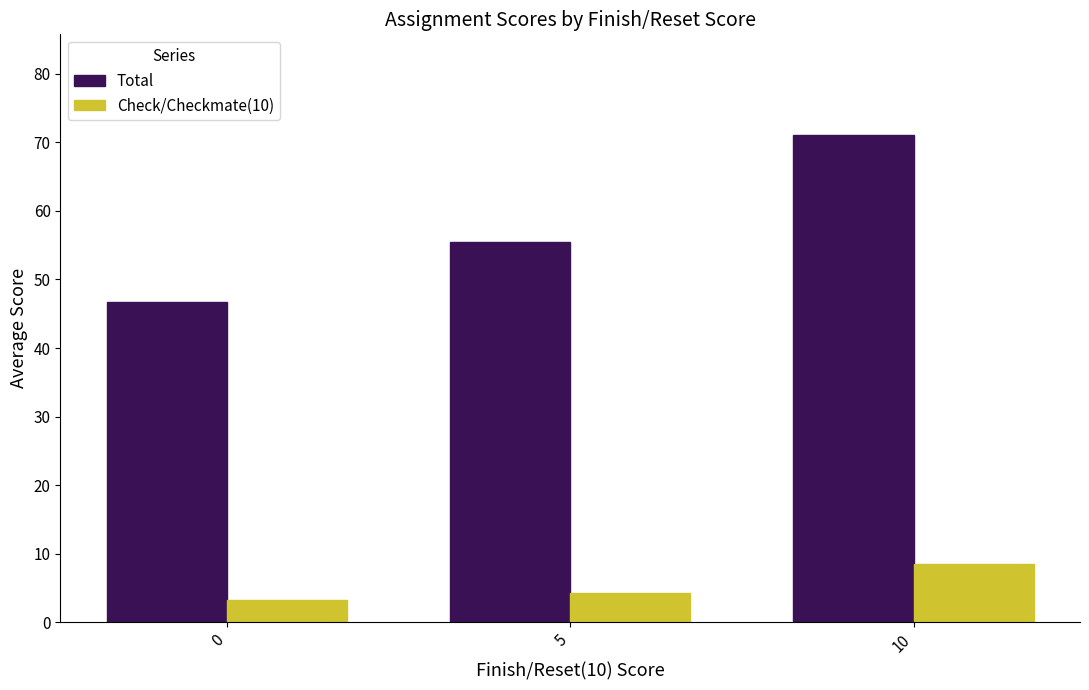

How many data points in Check/Checkmate(10) are less than 4?

1